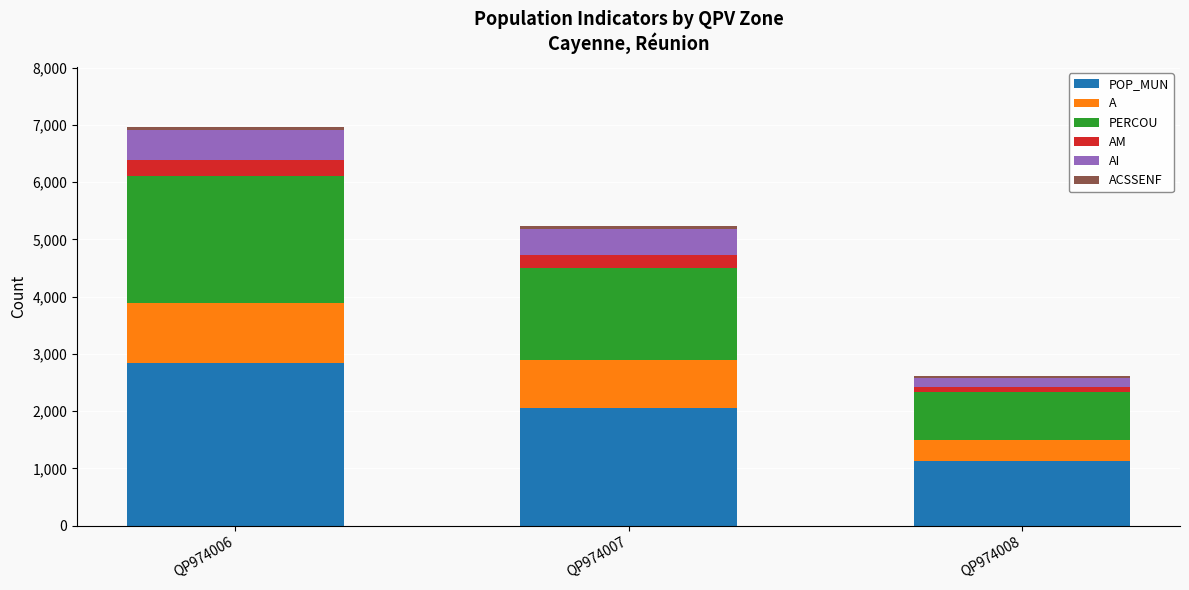

At which category is the sum across all series the highest?

QP974006